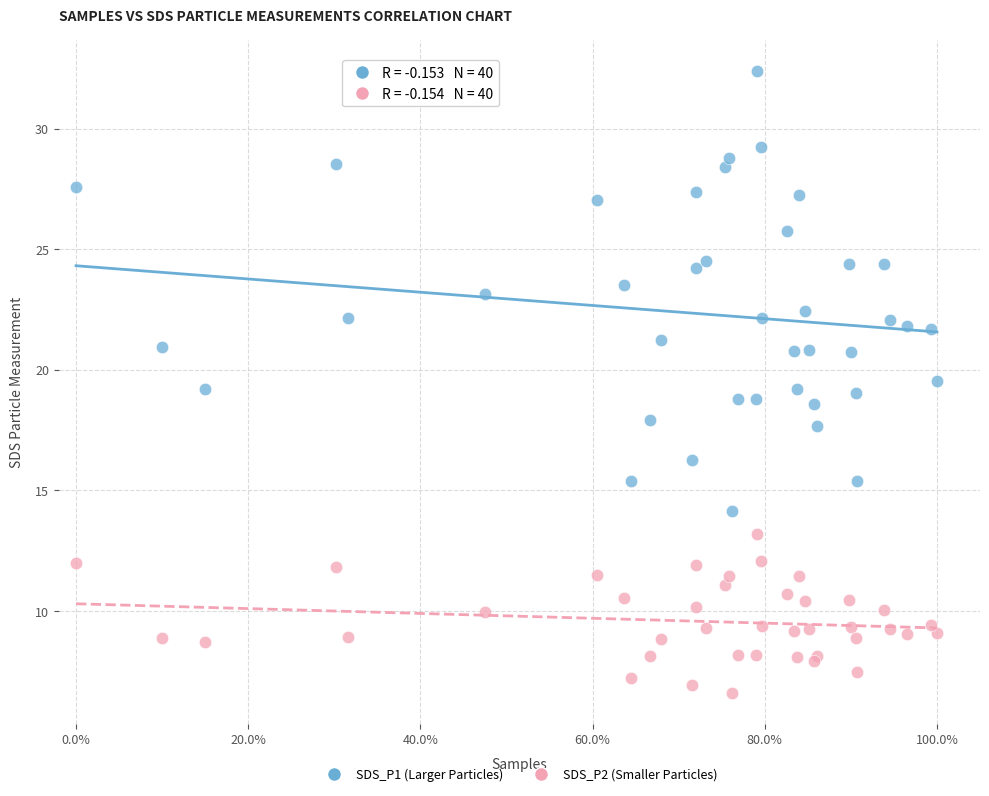

Which series has the widest spread of Y values?

SDS_P1 (Larger Particles)